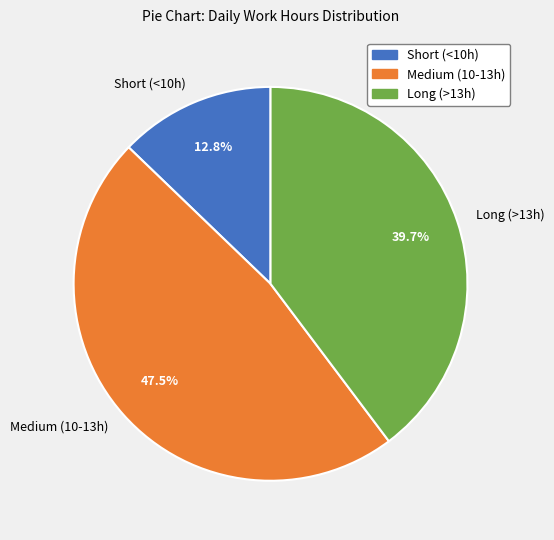

Does Long (>13h) represent more than half of the total?

No